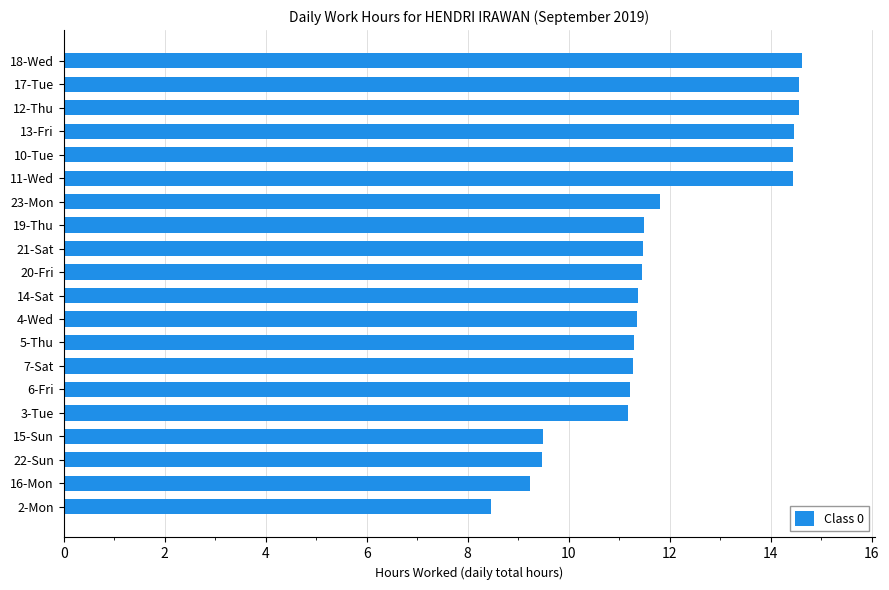

What is the value of the 8th bar from the top?

11.5